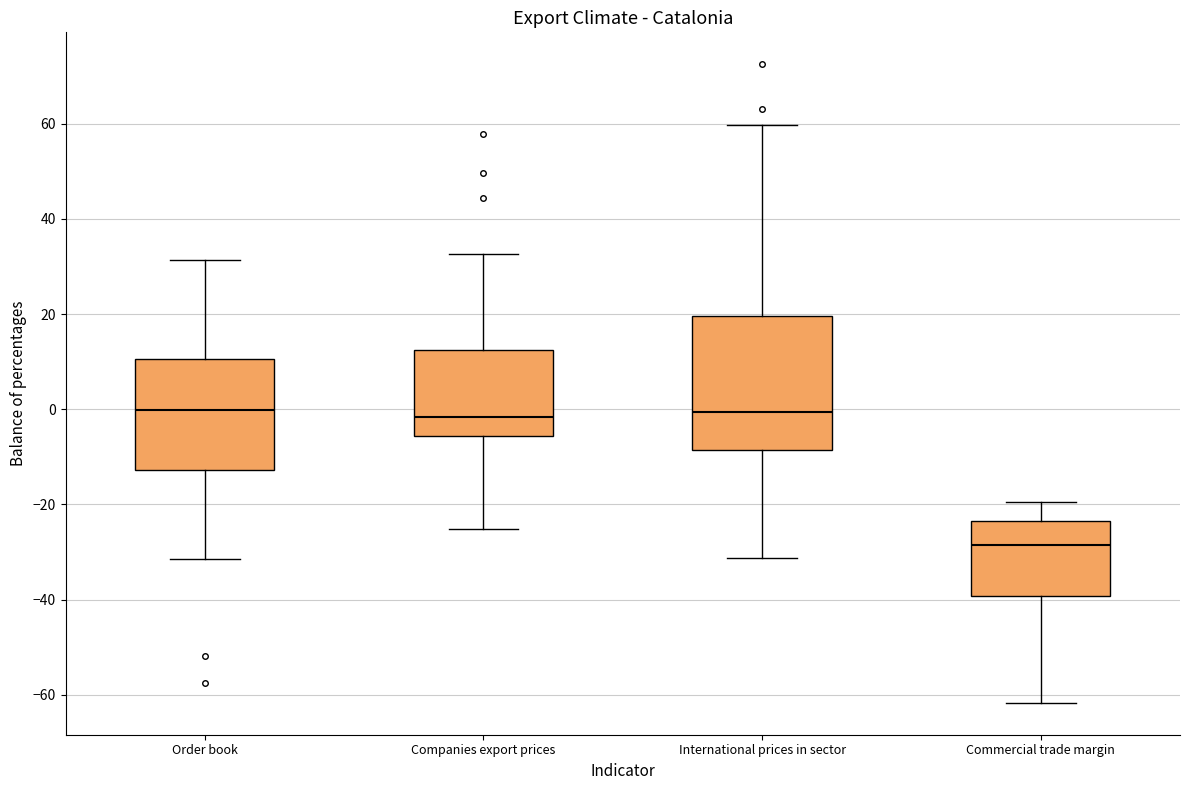

Which box is the tallest, from its lower edge to its upper edge?

International prices in sector